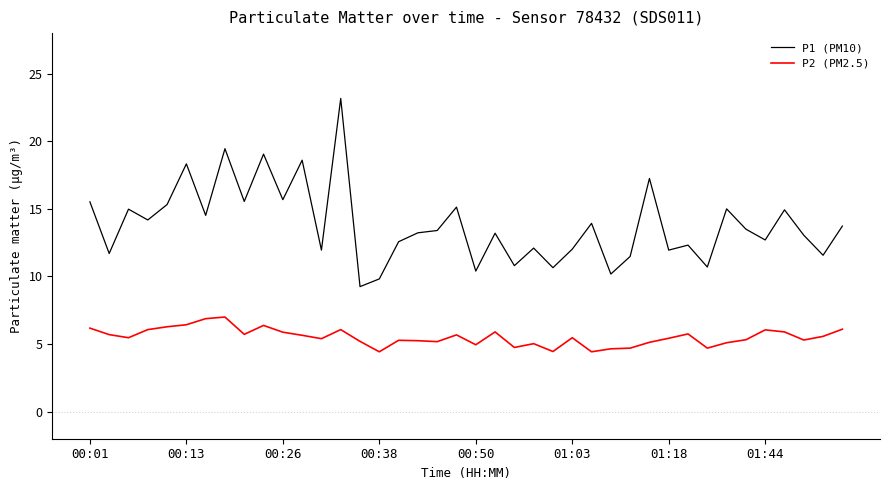

What is the lowest value of the P2 (PM2.5) series?

4.4